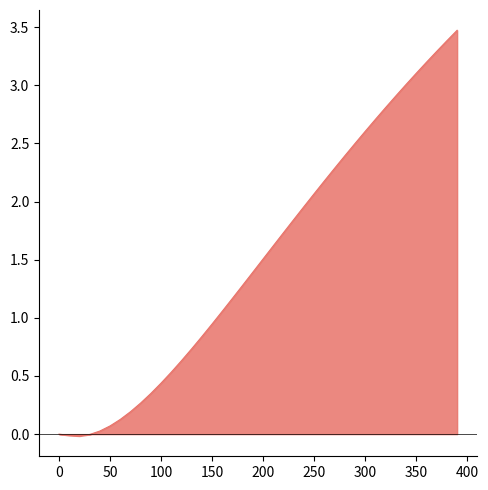

What is the maximum value shown in the chart?

3.5